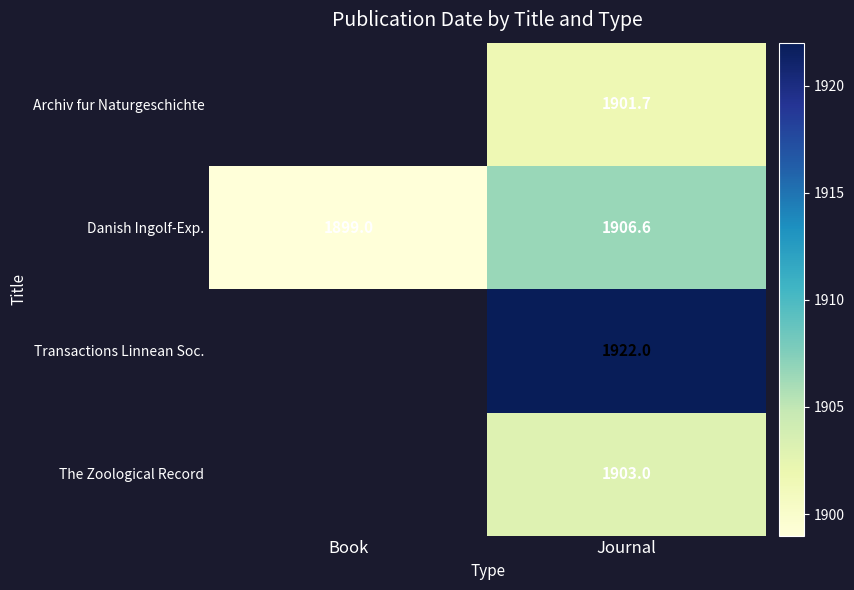

True or false: Transactions Linnean Soc. has a value of 3379.9 at Journal.

False